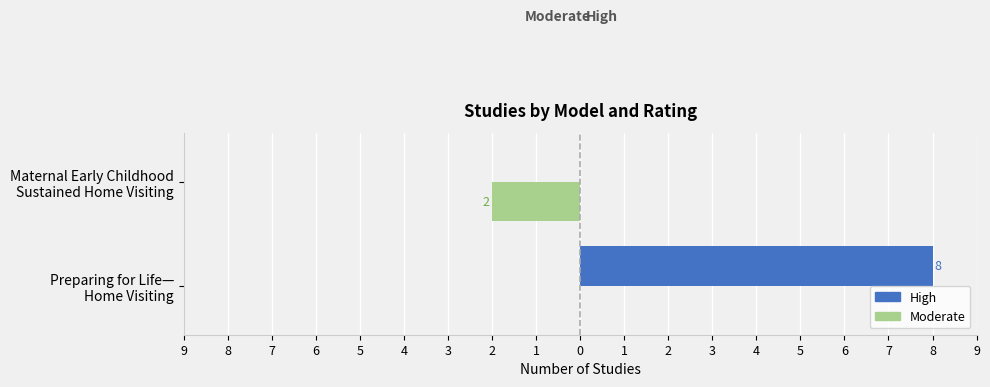

What are all the series names shown in the legend?

High, Moderate